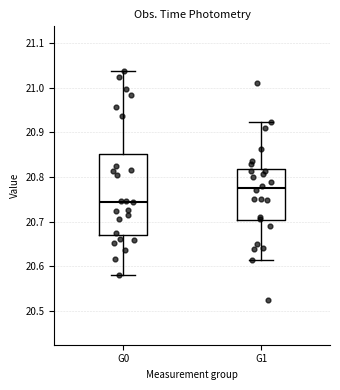

Which box is the tallest, from its lower edge to its upper edge?

G0